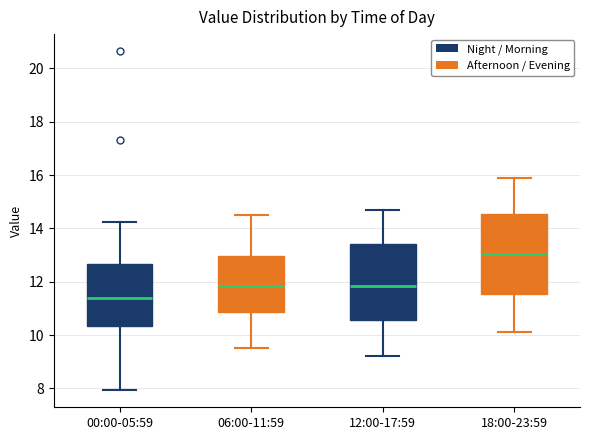

Where does the upper whisker of the box for 18:00-23:59 end on the y-axis? The values are not printed on the chart, so give them approximately, as read against the axis.

16.0